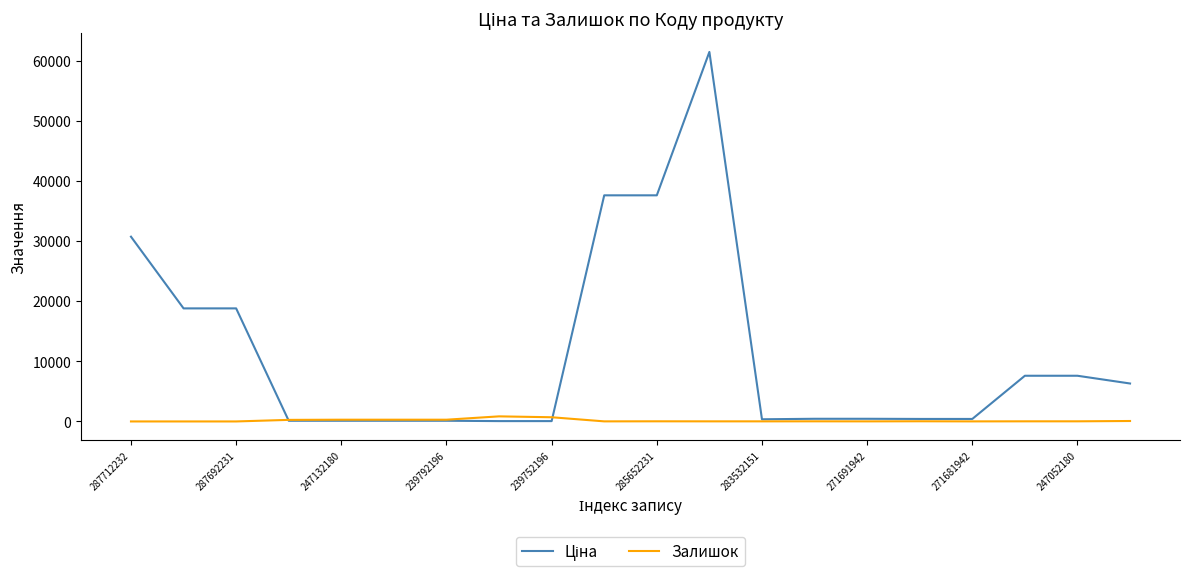

Reading left to right, transcribe all the data shown in this chart.

Ціна: 30717.1	18796.8	18796.8	114.1	114.1	114.1	114.1	57.0	57.0	37593.6	37593.6	61434.3	359.9	443.1	443.1	416.6	416.6	7596.5	7596.5	6308.8
Залишок: 0.0	0.0	0.0	260.0	290.0	289.0	290.0	845.0	698.0	13.0	23.0	16.0	15.0	22.0	13.0	30.0	10.0	20.0	21.0	74.0